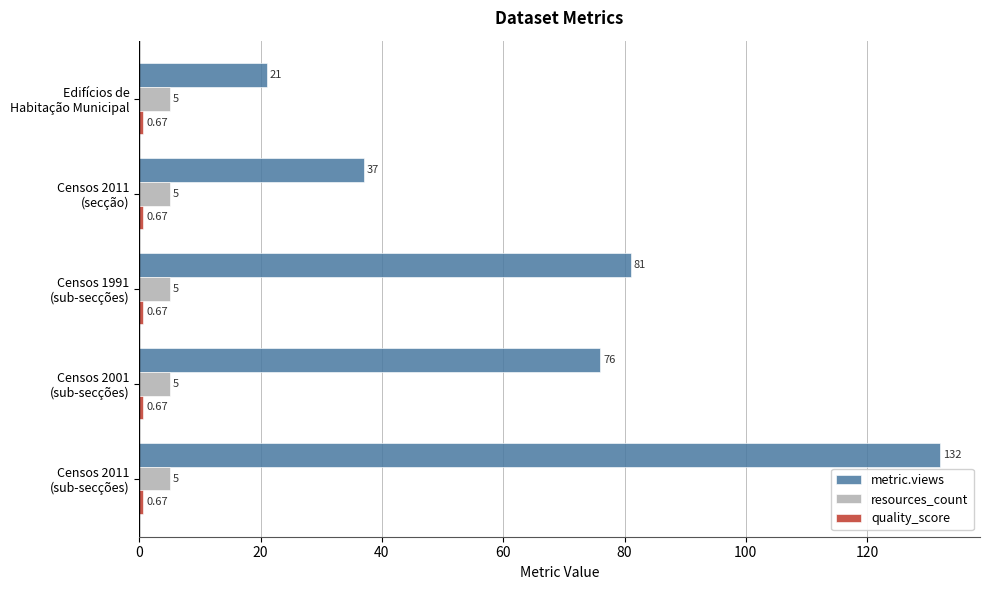

At how many categories does at least one series exceed 64?

3